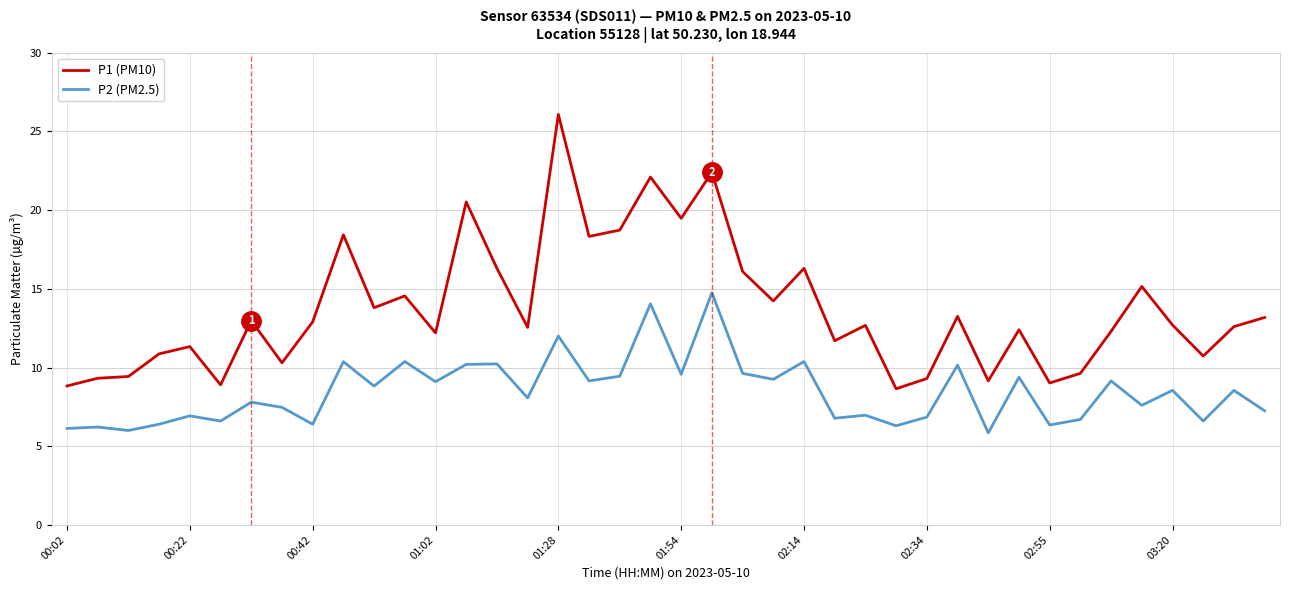

True or false: P2 (PM2.5) and P1 (PM10) intersect in this chart.

False